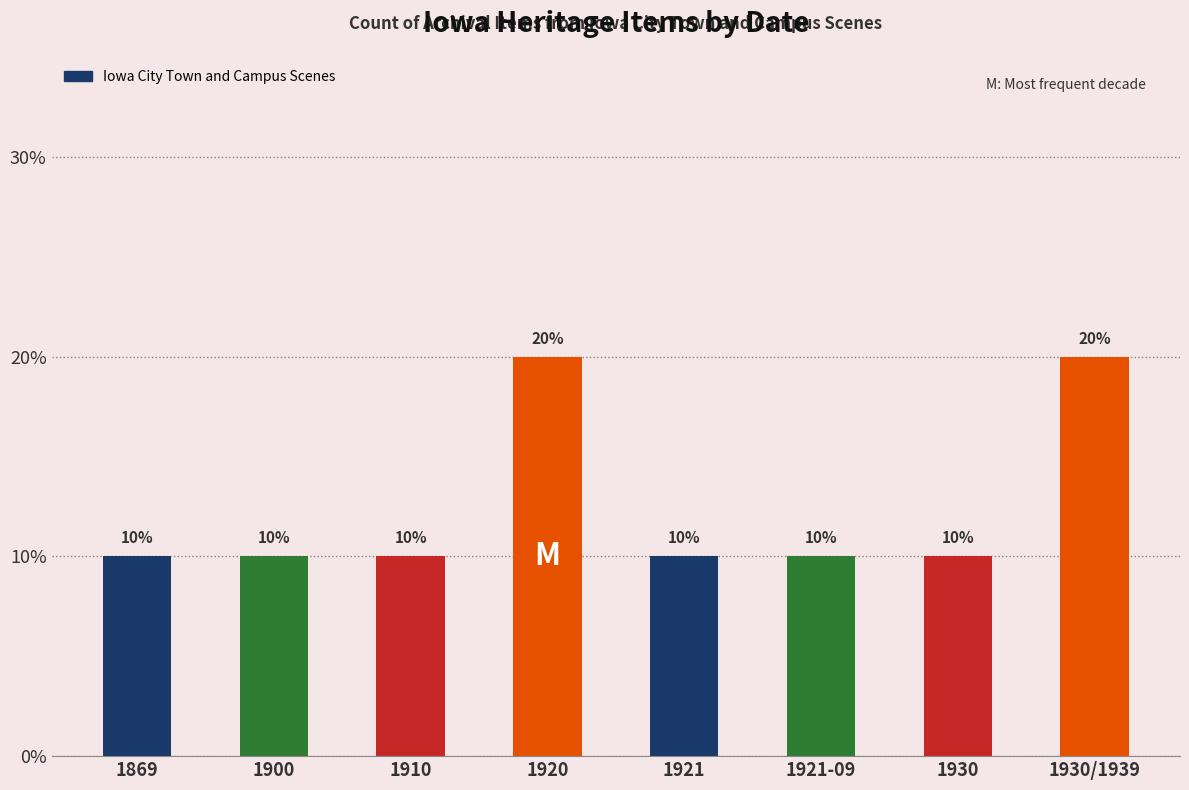

The chart shows a value of 1 at 1900. True or false?

False